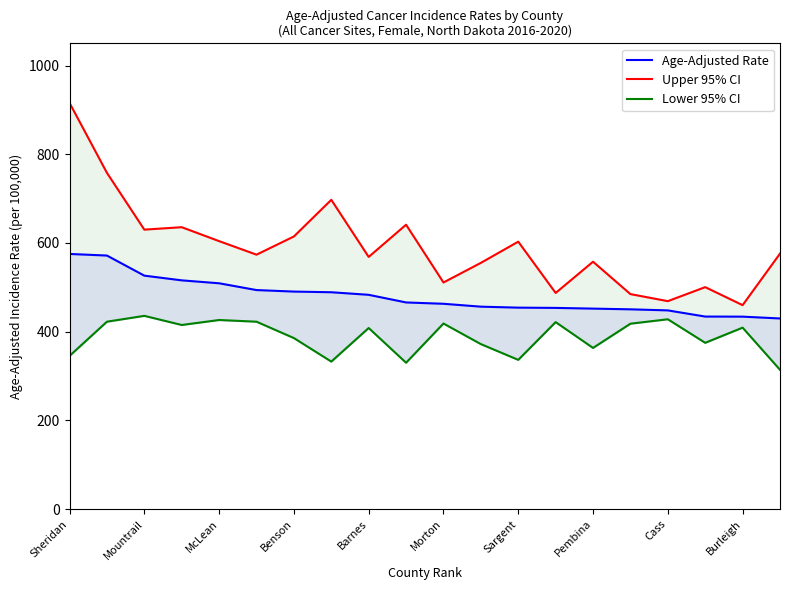

Which has a higher value, Barnes or Benson?

Benson